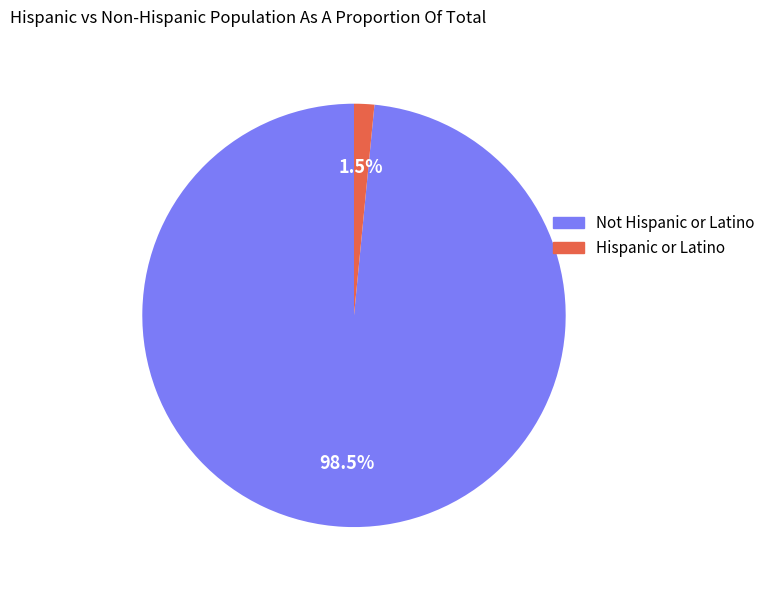

Is Hispanic or Latino the majority of the pie?

No